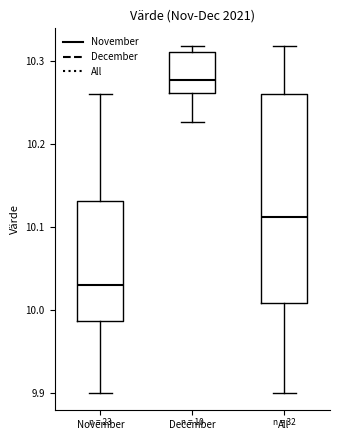

Which box has the highest median line?

December